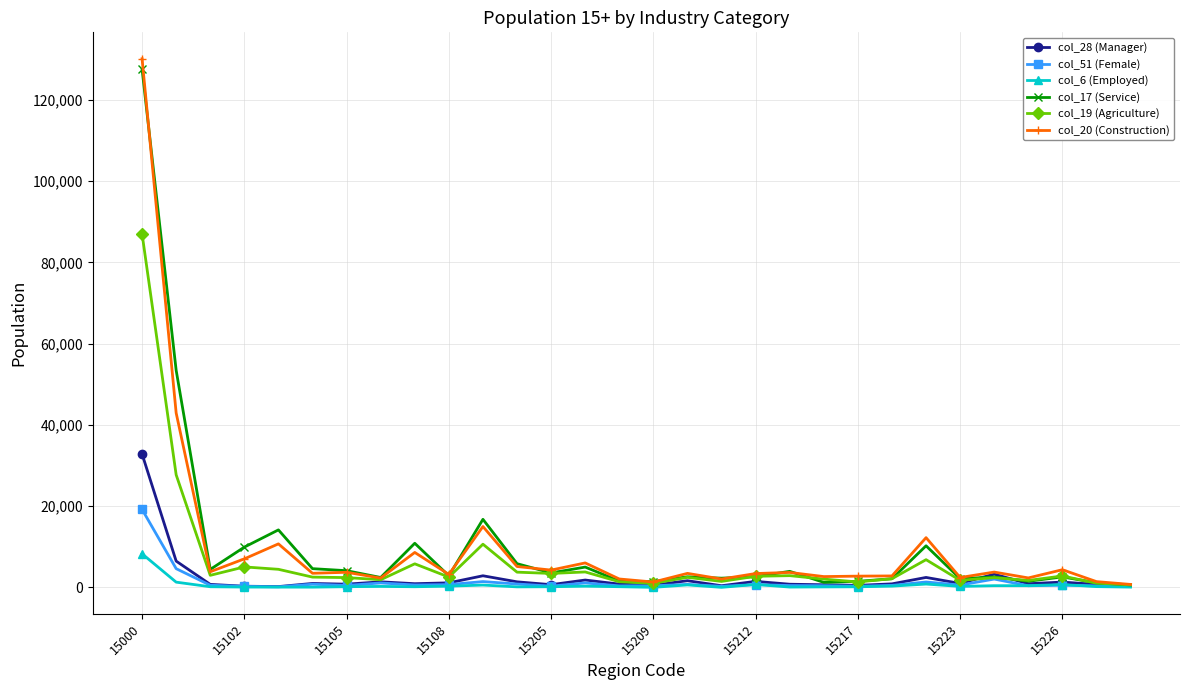

True or false: col_28 (Manager) has more than 2 points higher than both neighbors.

True